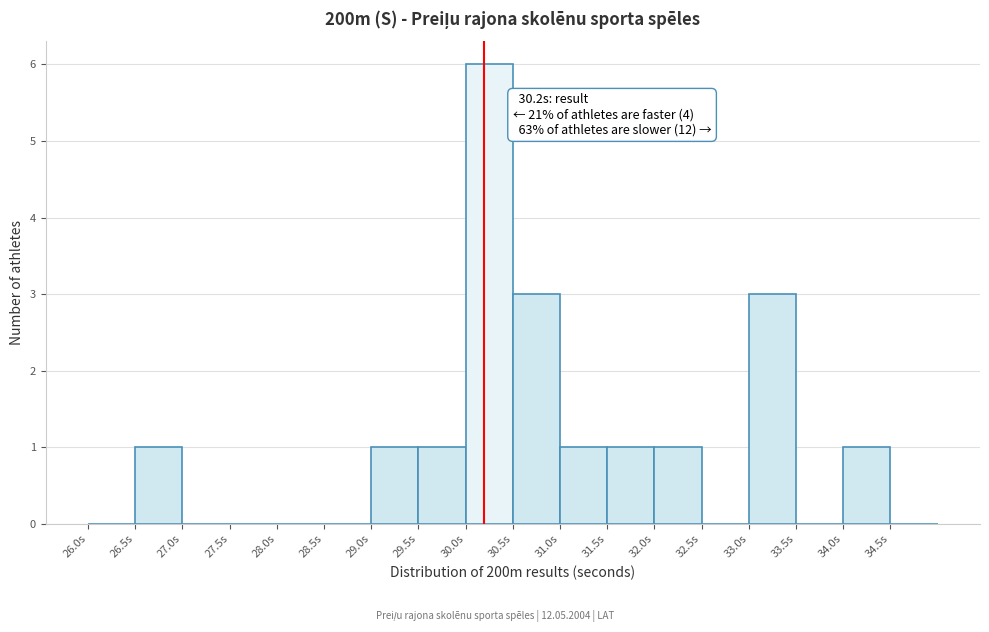

Over which range of the x-axis is the bar tallest?

30.0 to 30.5